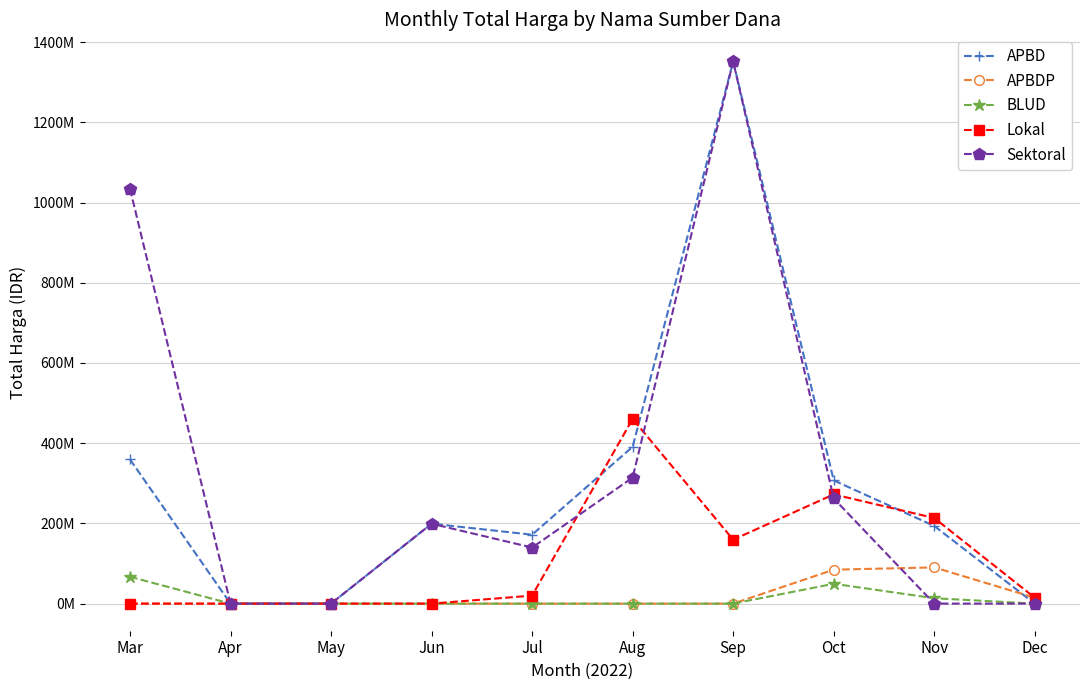

Is this an area chart (filled region under the line)?

No